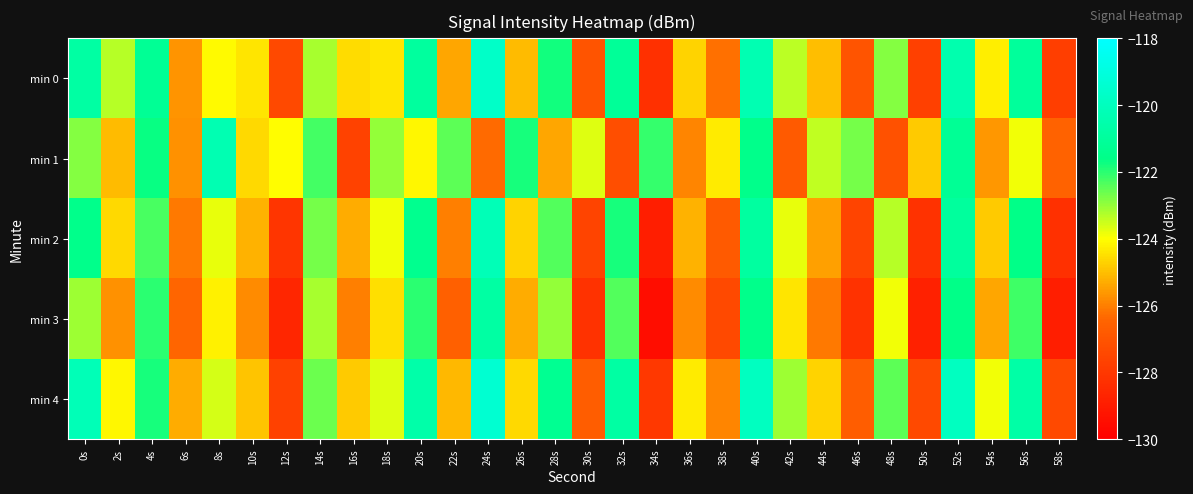

Between 12s and 50s, which is larger?

12s